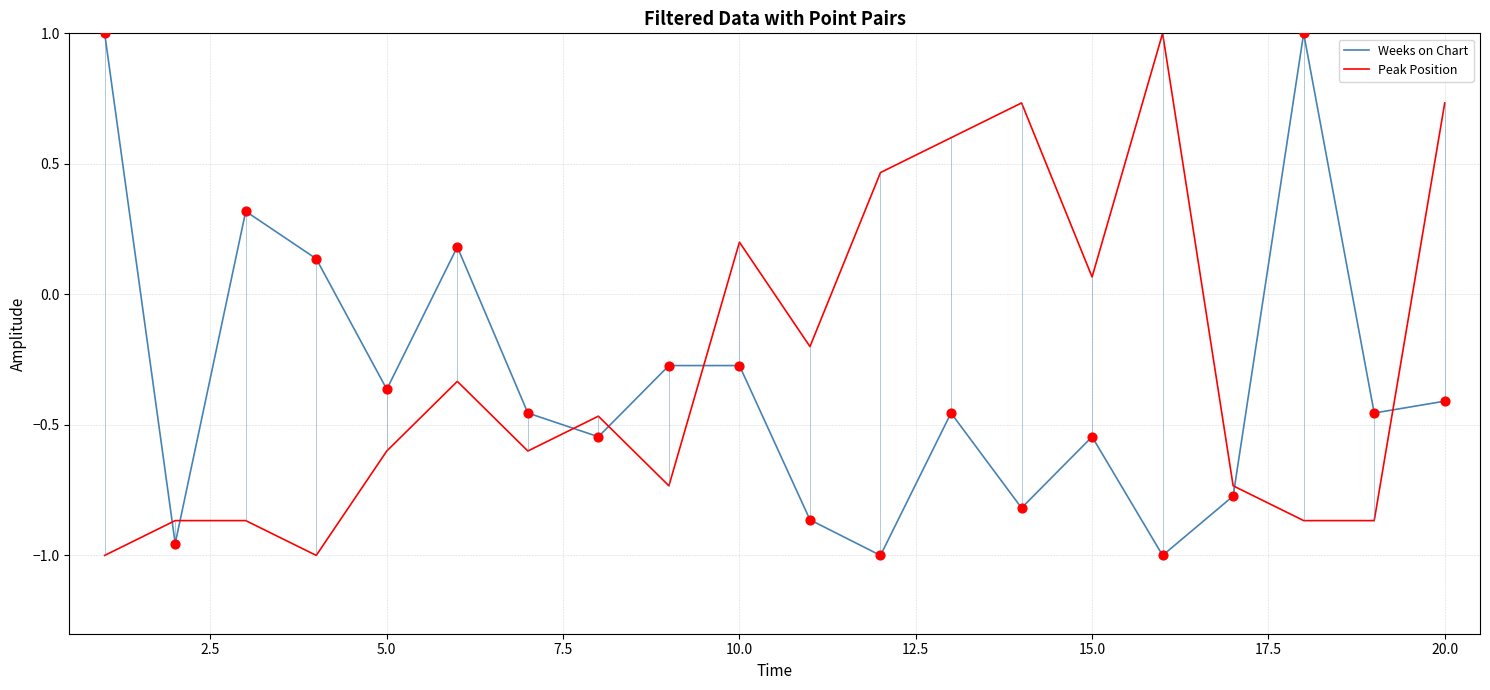

At how many categories does at least one series exceed 0?

12